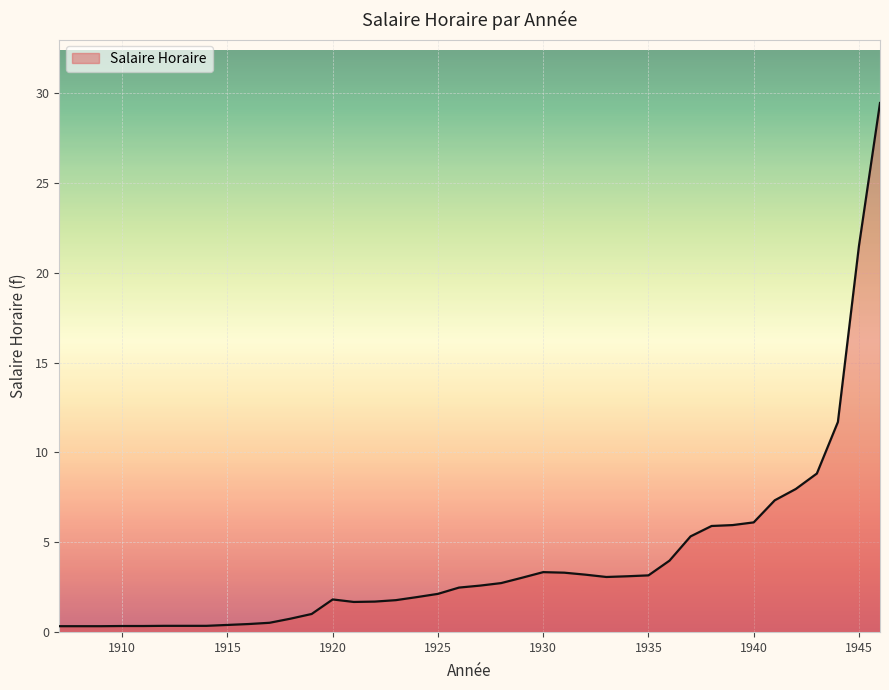

What is the difference between the maximum and minimum values?

29.1